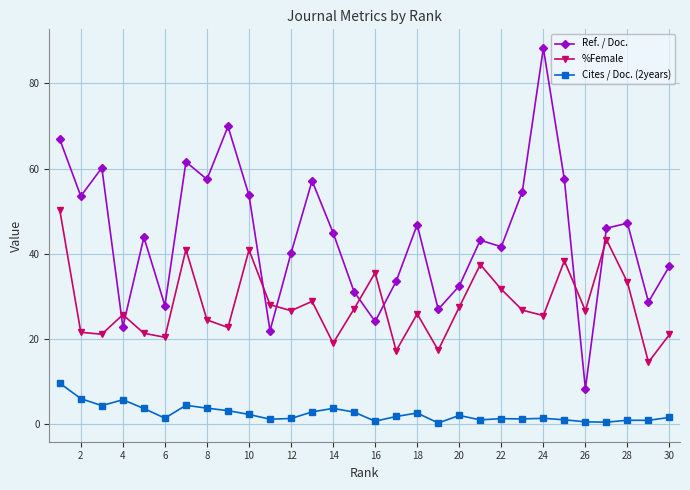

True or false: Cites / Doc. (2years) and %Female intersect in this chart.

False